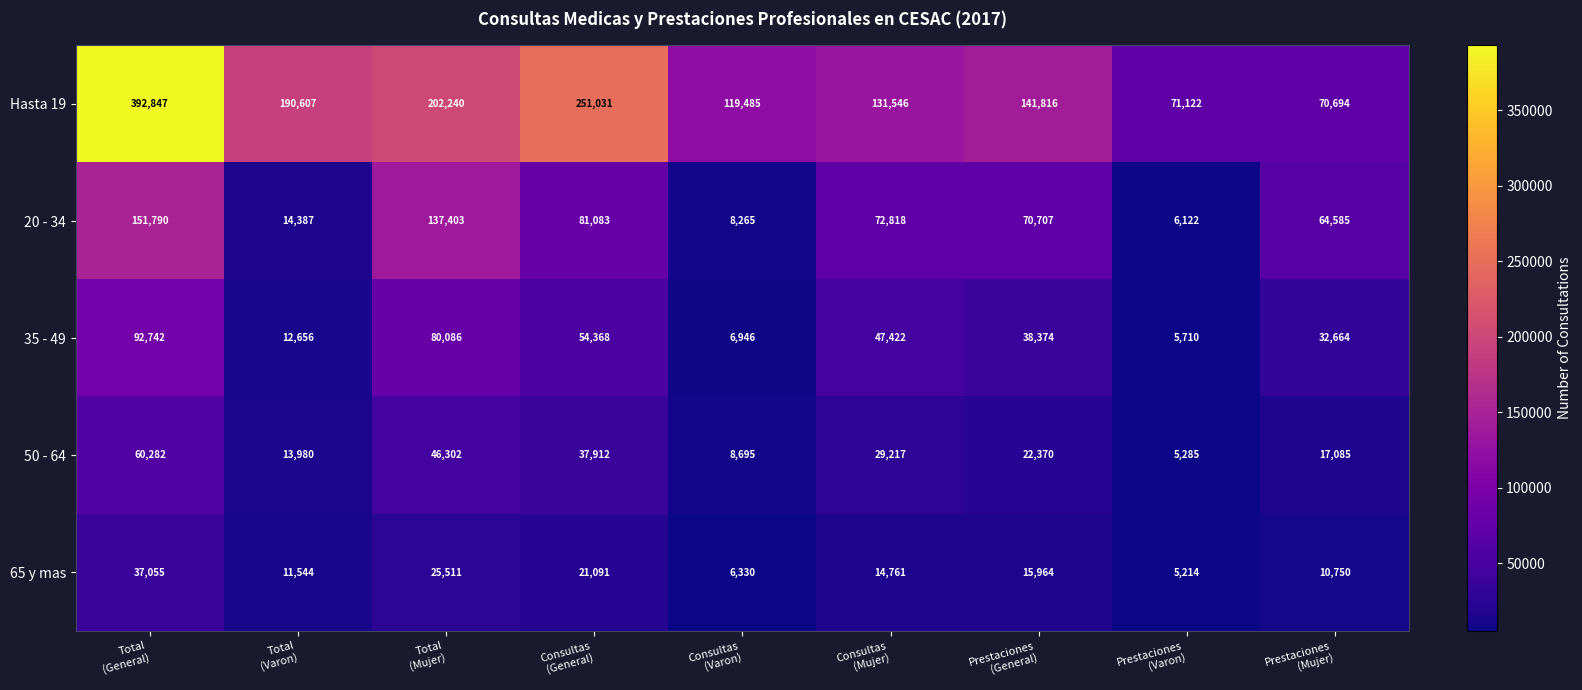

Count the number of categories in the chart.

9